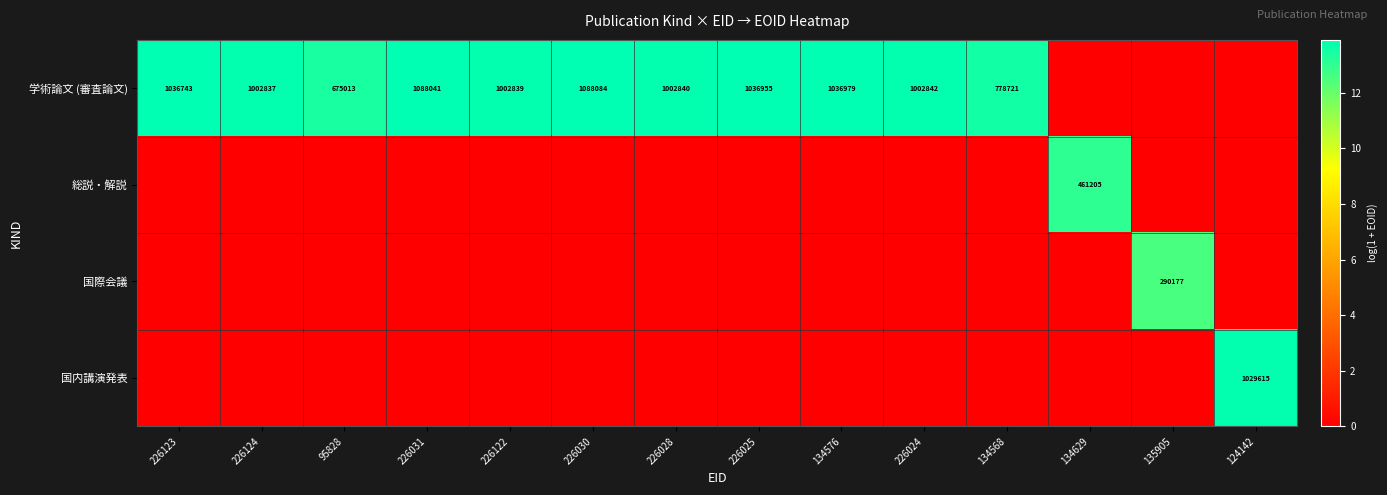

True or false: 学術論文 (審査論文) has a value of 1172157 at 95828.

False